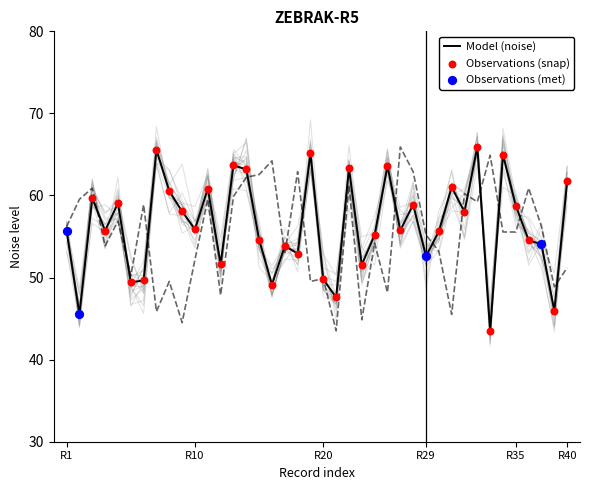

Which series has the widest spread of Y values?

noise